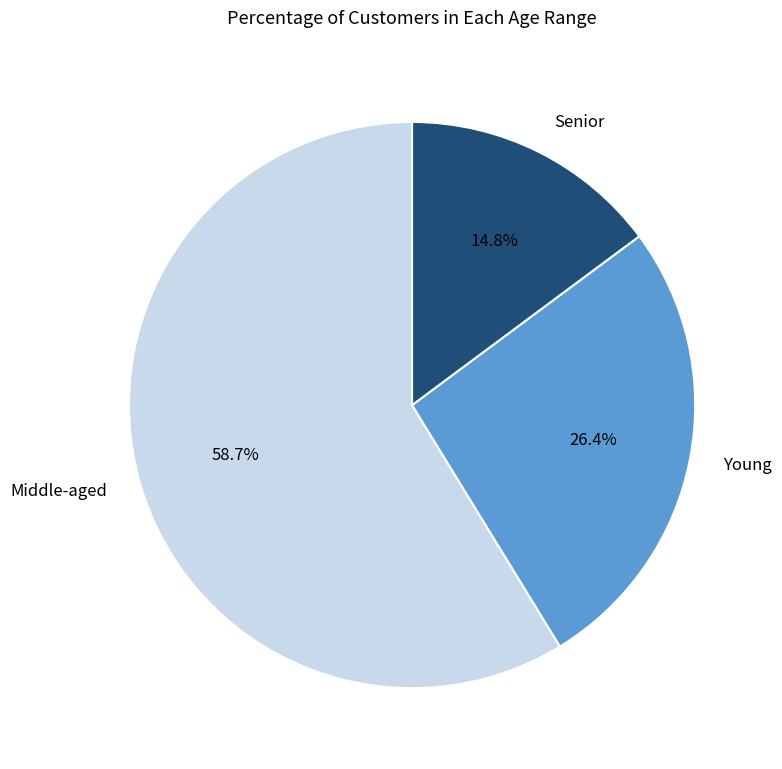

Which slice is the smallest?

Senior